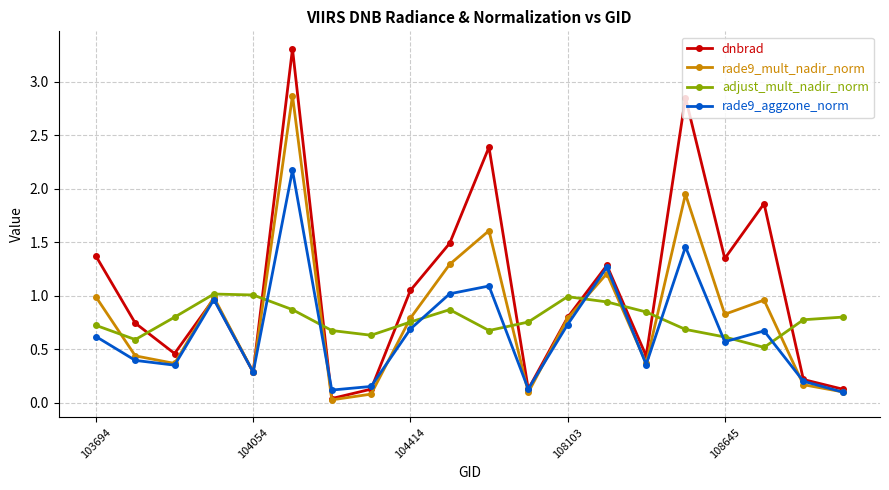

After their last crossing, which series has the higher values: adjust_mult_nadir_norm or dnbrad?

adjust_mult_nadir_norm